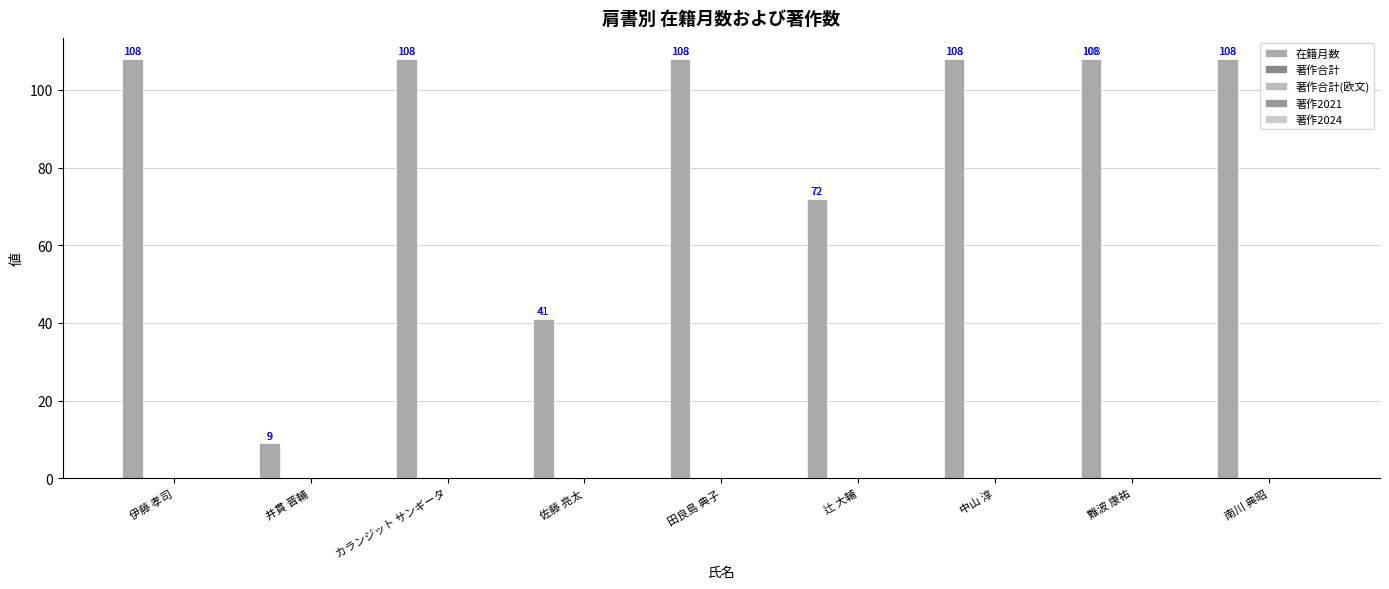

Count the number of data series in this chart.

1